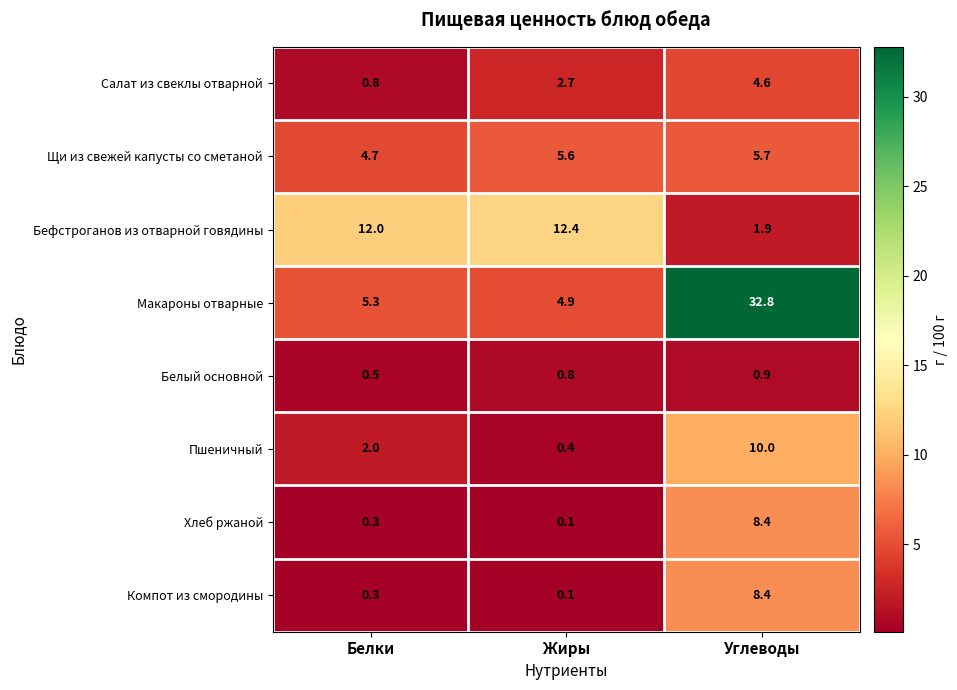

Reading left to right, what are all the values shown in this chart?

Салат из свеклы отварной: 0.8	2.7	4.6
Щи из свежей капусты со сметаной: 4.7	5.6	5.7
Бефстроганов из отварной говядины: 12.0	12.4	1.9
Макароны отварные: 5.3	4.9	32.8
Белый основной: 0.5	0.8	0.9
Пшеничный: 2.0	0.4	10.0
Хлеб ржаной: 0.3	0.1	8.4
Компот из смородины: 0.3	0.1	8.4